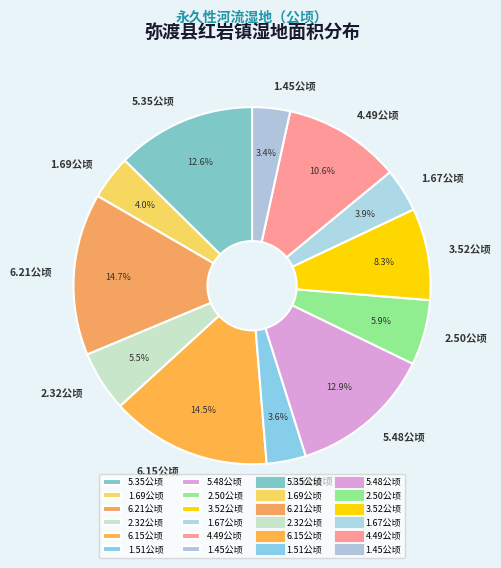

What is the ratio of the value at 5.35公顷 to the value at 1.45公顷?

3.7